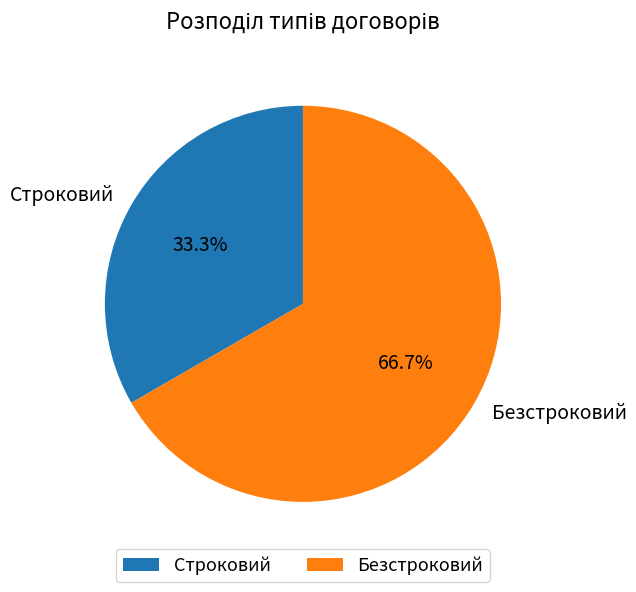

How many segments does this pie chart have?

2